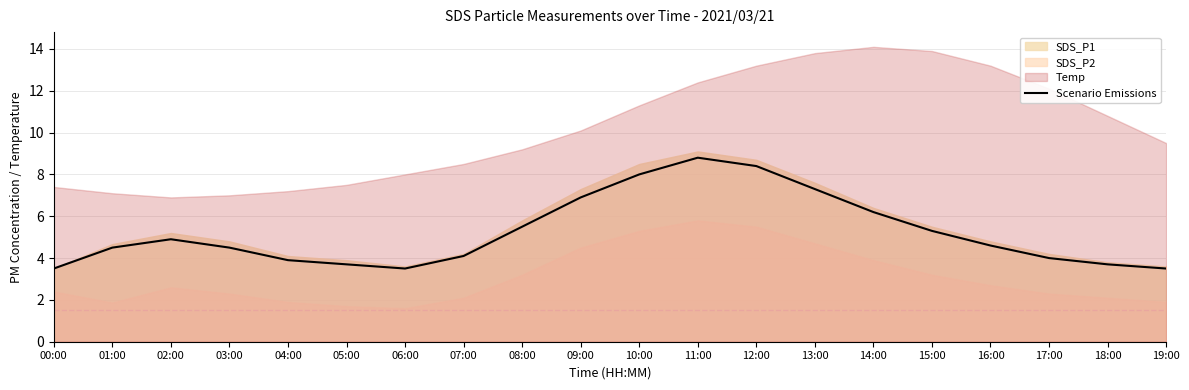

Reading right to left, extract all data points from this chart.

3.5	3.7	4.0	4.6	5.3	6.2	7.3	8.4	8.8	8.0	6.9	5.5	4.1	3.5	3.7	3.9	4.5	4.9	4.5	3.5